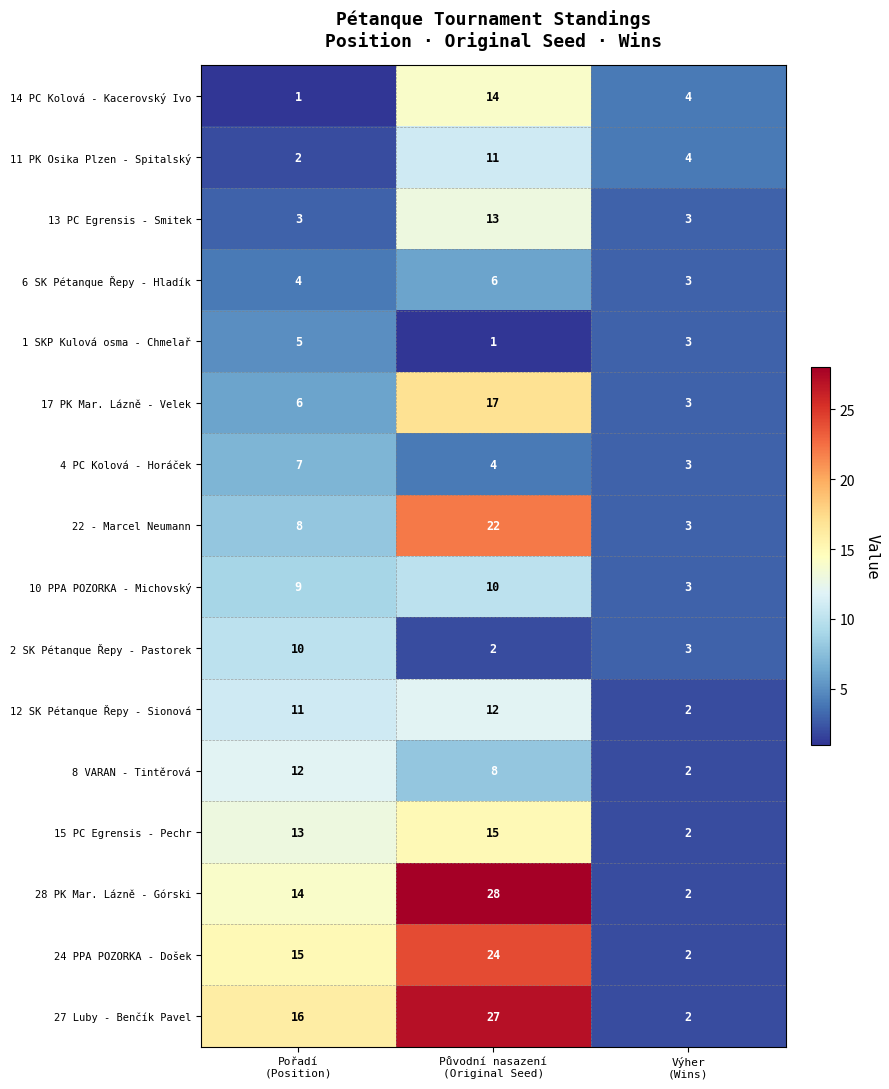

How many 1 SKP Kulová osma - Chmelař values are between 1 and 5?

3